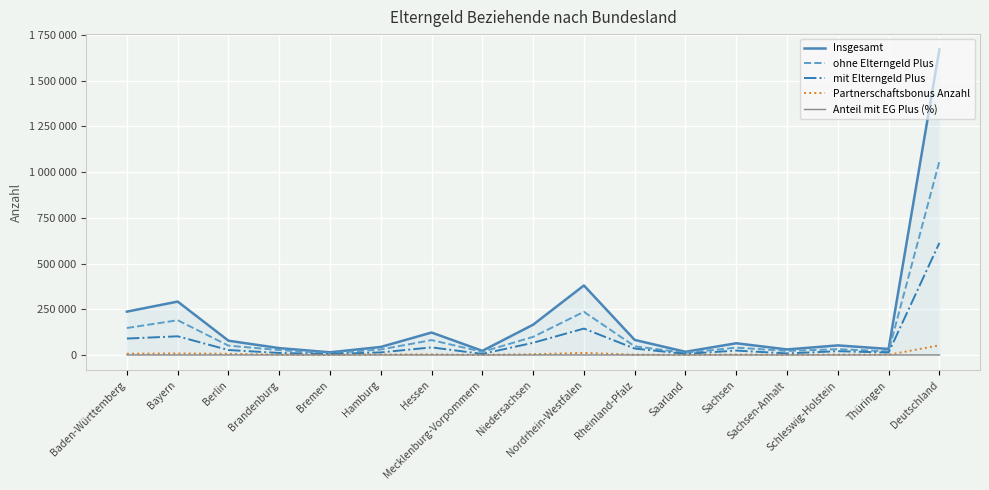

What is the value of the ohne Elterngeld Plus point at the 17th from the left?

1058392.0